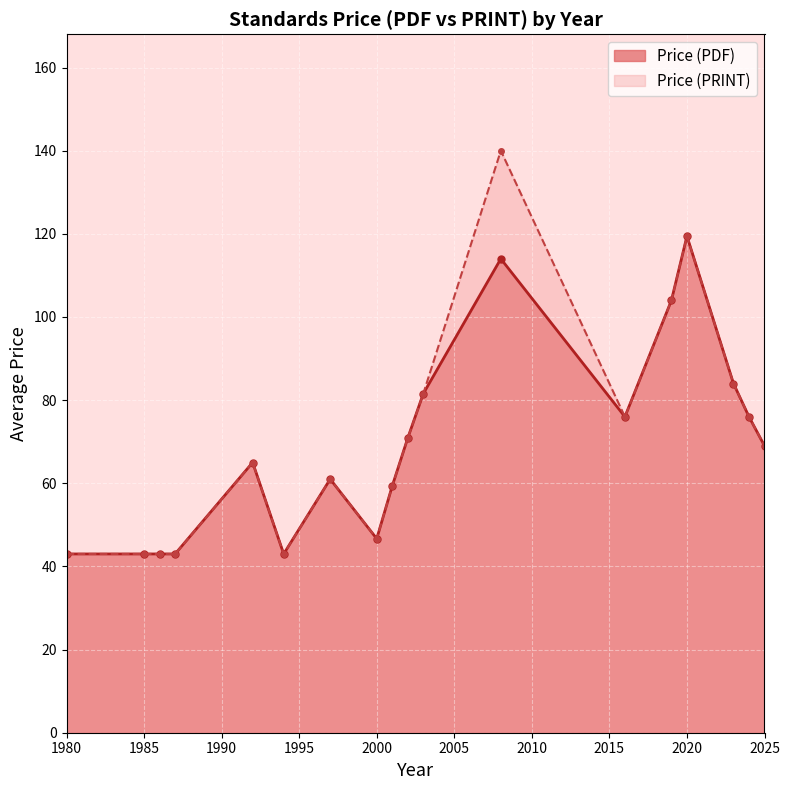

What is the total value across all series at 1994?

86